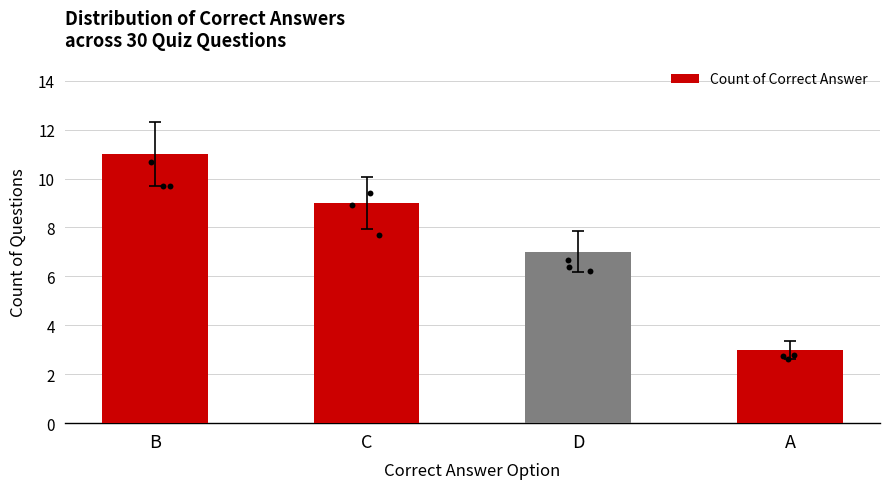

Which has a higher value, D or C?

C